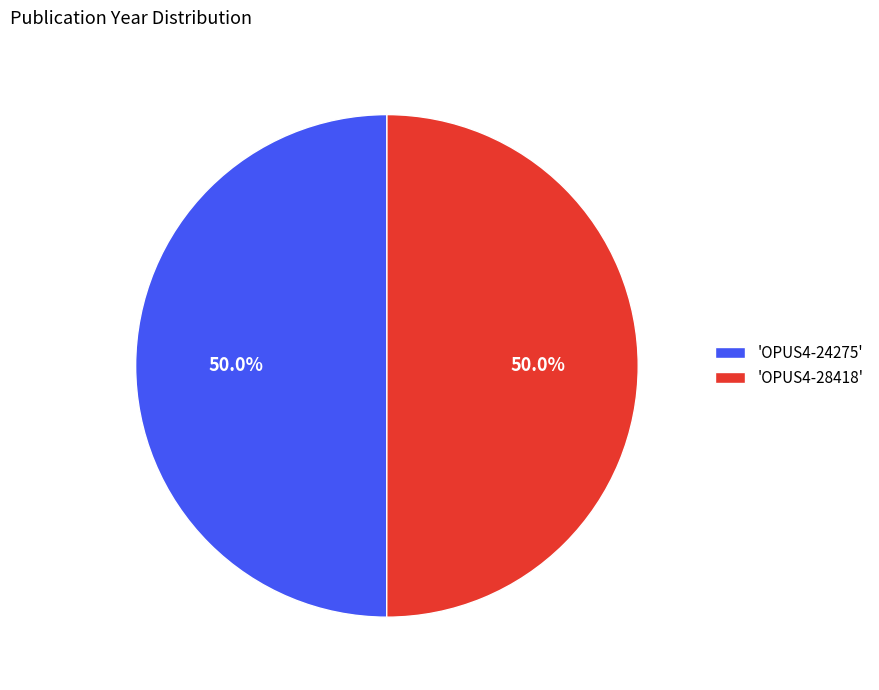

What percentage is NOT represented by 'OPUS4-28418'?

50.0%